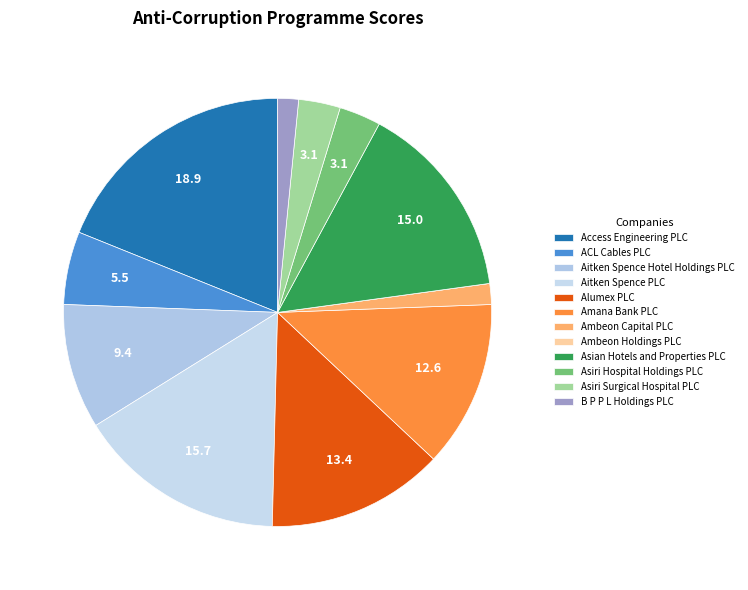

Which has a higher value, B P P L Holdings PLC or Amana Bank PLC?

Amana Bank PLC